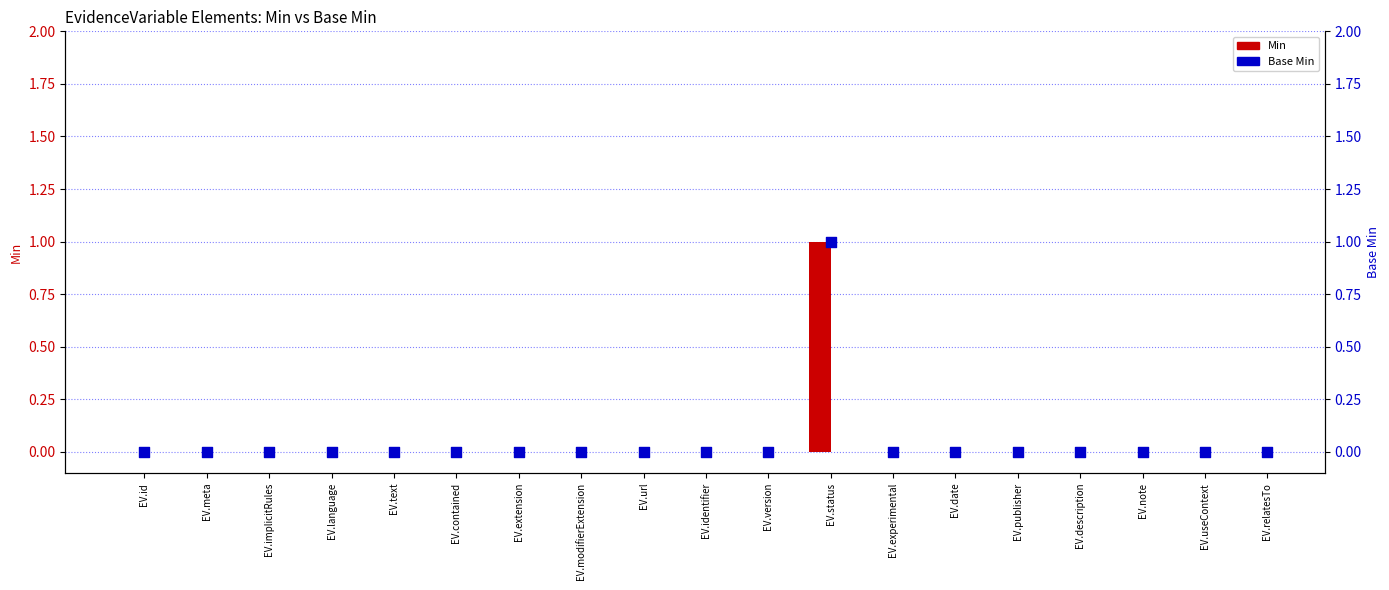

Is the value of Min at EV.id greater than the value of Base Min at EV.contained?

No